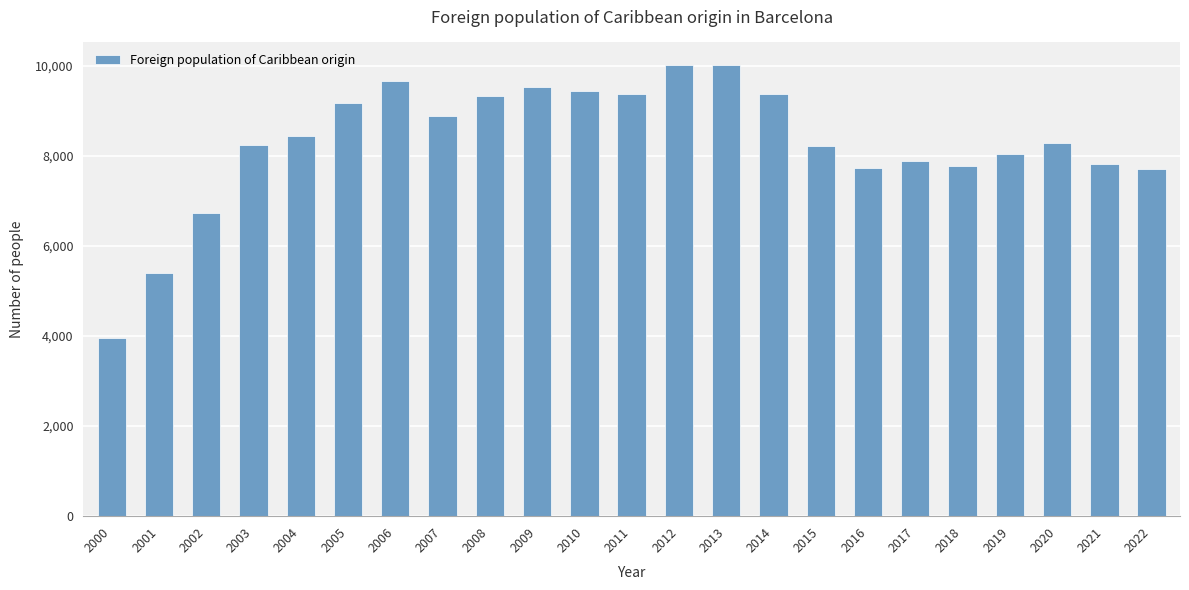

The chart shows a value of 9653 at 2006. True or false?

True